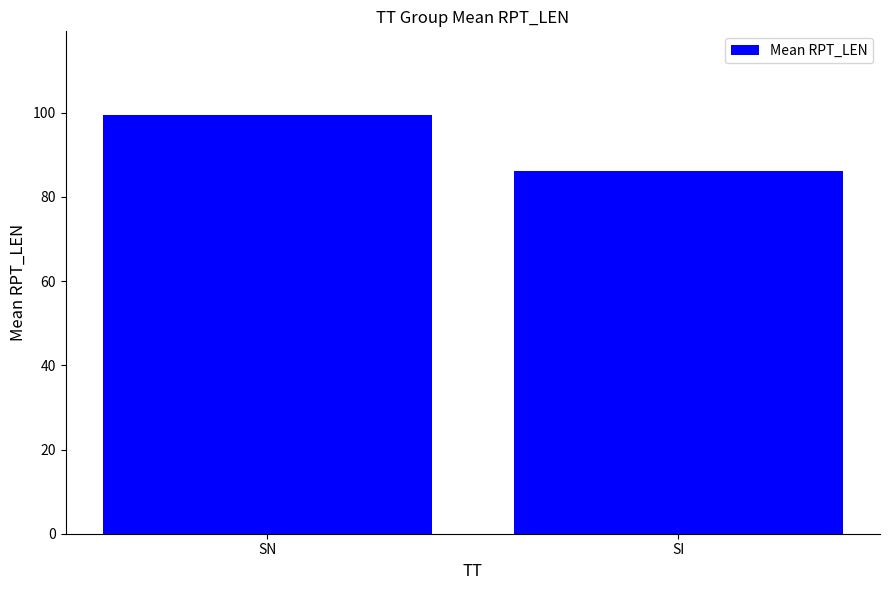

List the labels in order of value, largest first.

SN, SI